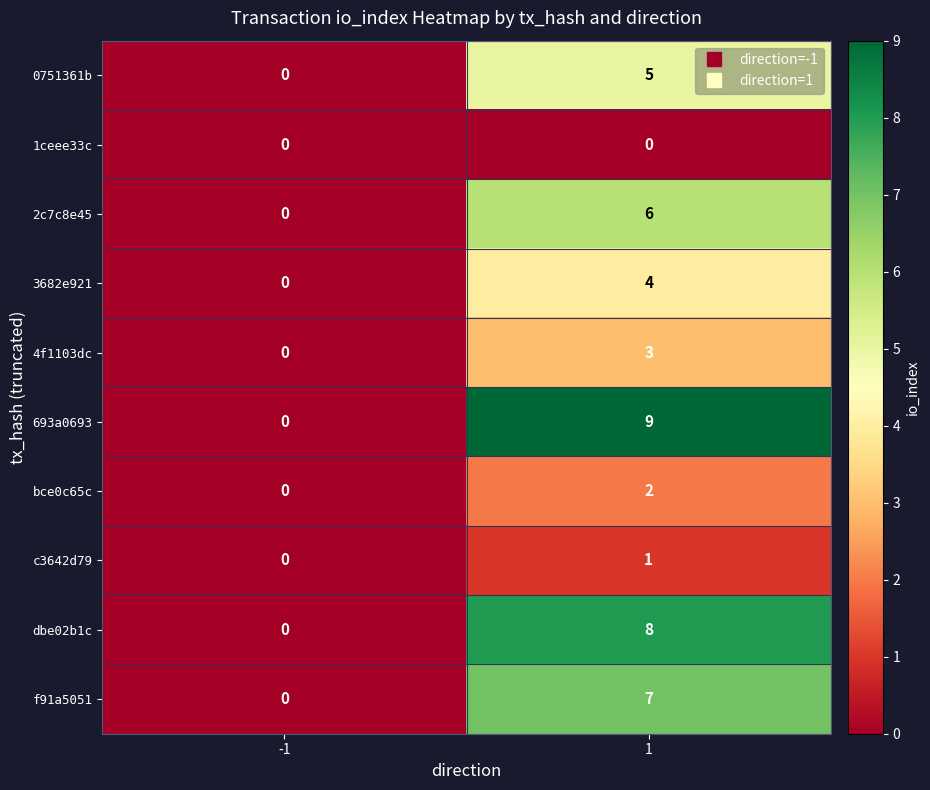

Reading left to right, transcribe all the data shown in this chart.

0751361b: -1=0	1=5
1ceee33c: -1=0	1=0
2c7c8e45: -1=0	1=6
3682e921: -1=0	1=4
4f1103dc: -1=0	1=3
693a0693: -1=0	1=9
bce0c65c: -1=0	1=2
c3642d79: -1=0	1=1
dbe02b1c: -1=0	1=8
f91a5051: -1=0	1=7